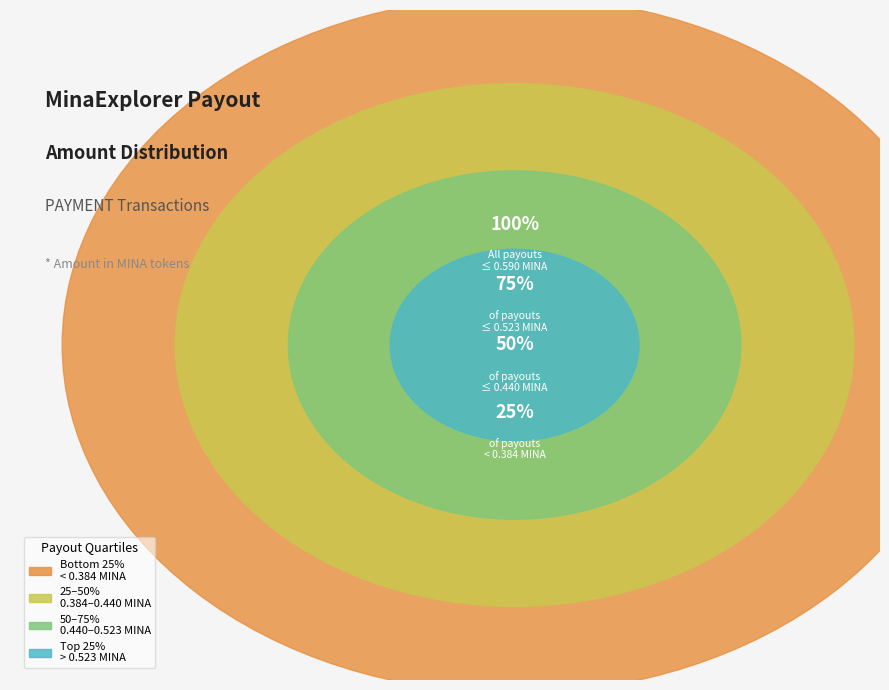

Does any single category account for the majority?

No